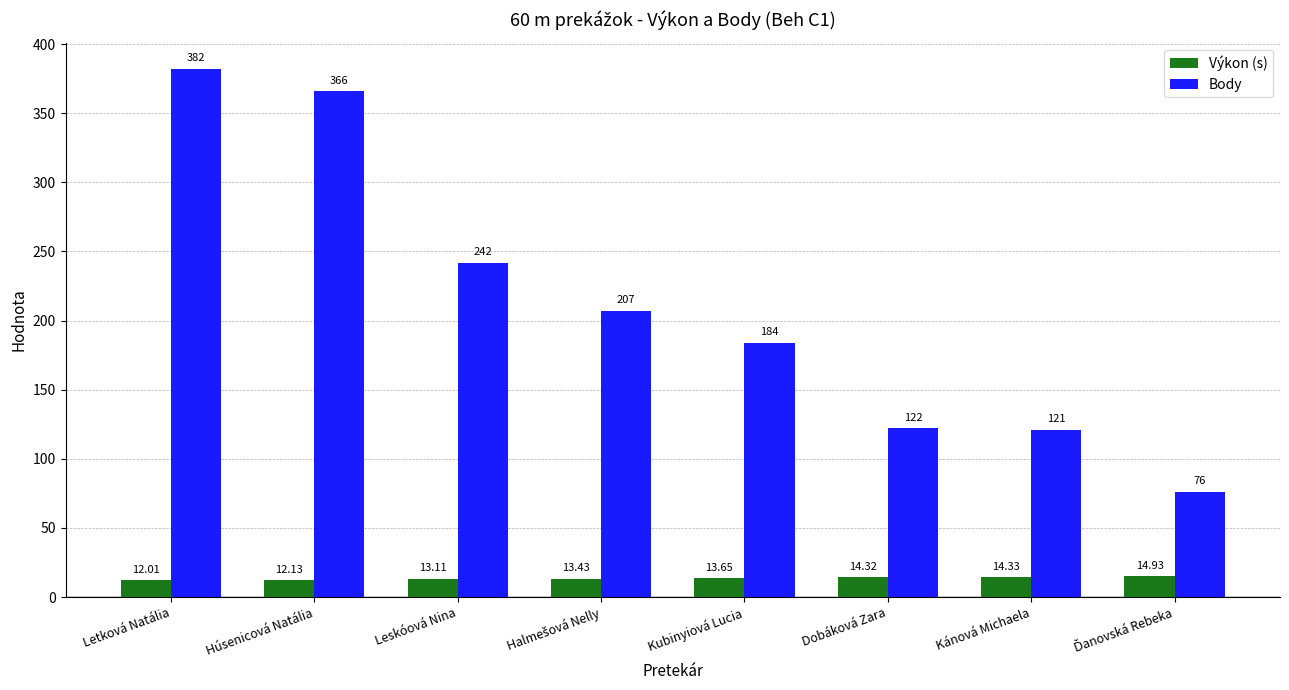

What is the value of the Body bar at the 4th from the left?

207.0